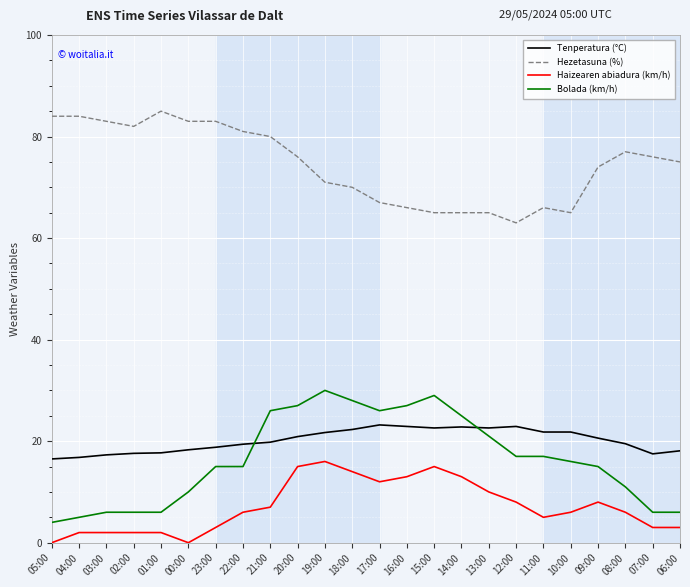

What is the difference between the second highest and second lowest values in the Tenperatura (°C) series?

6.1